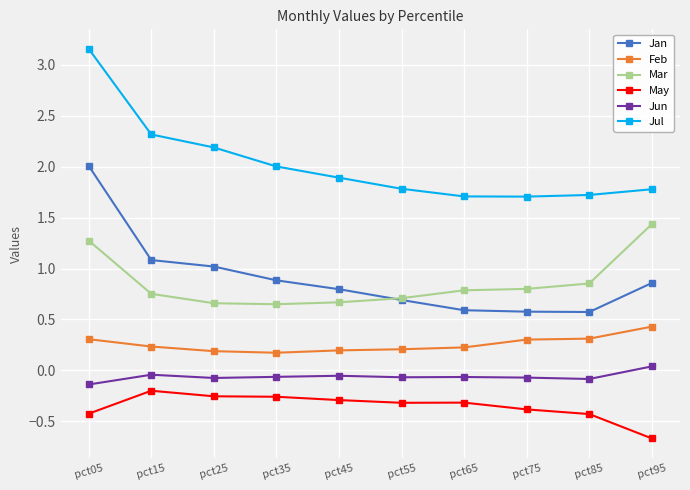

At pct05, list the series in order from largest to smallest.

Jul, Jan, Mar, Feb, Jun, May